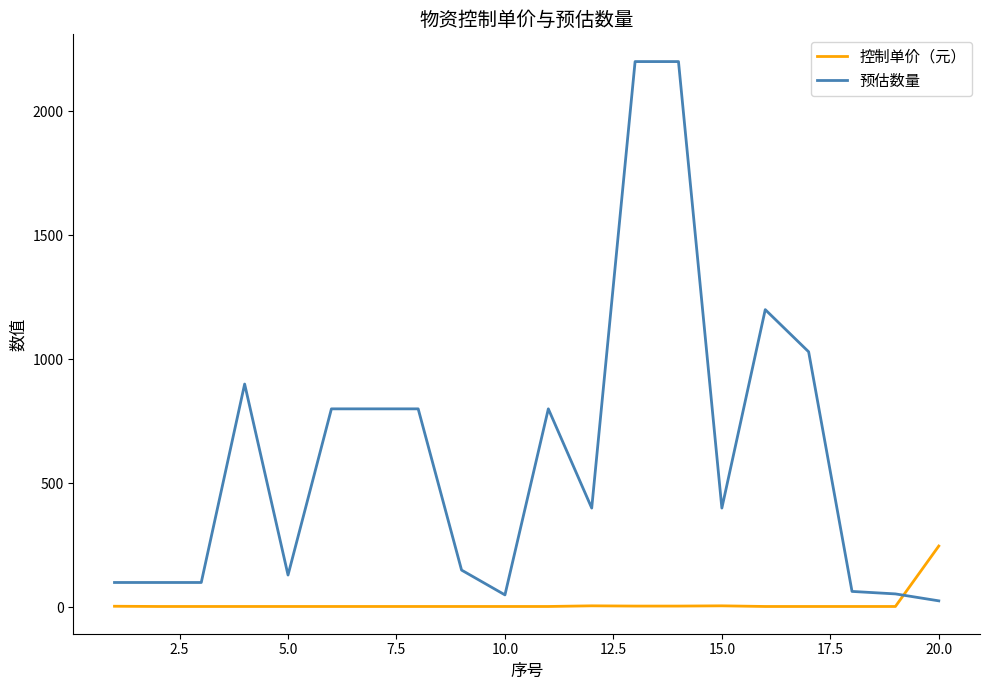

Which series has the largest total across all categories?

预估数量